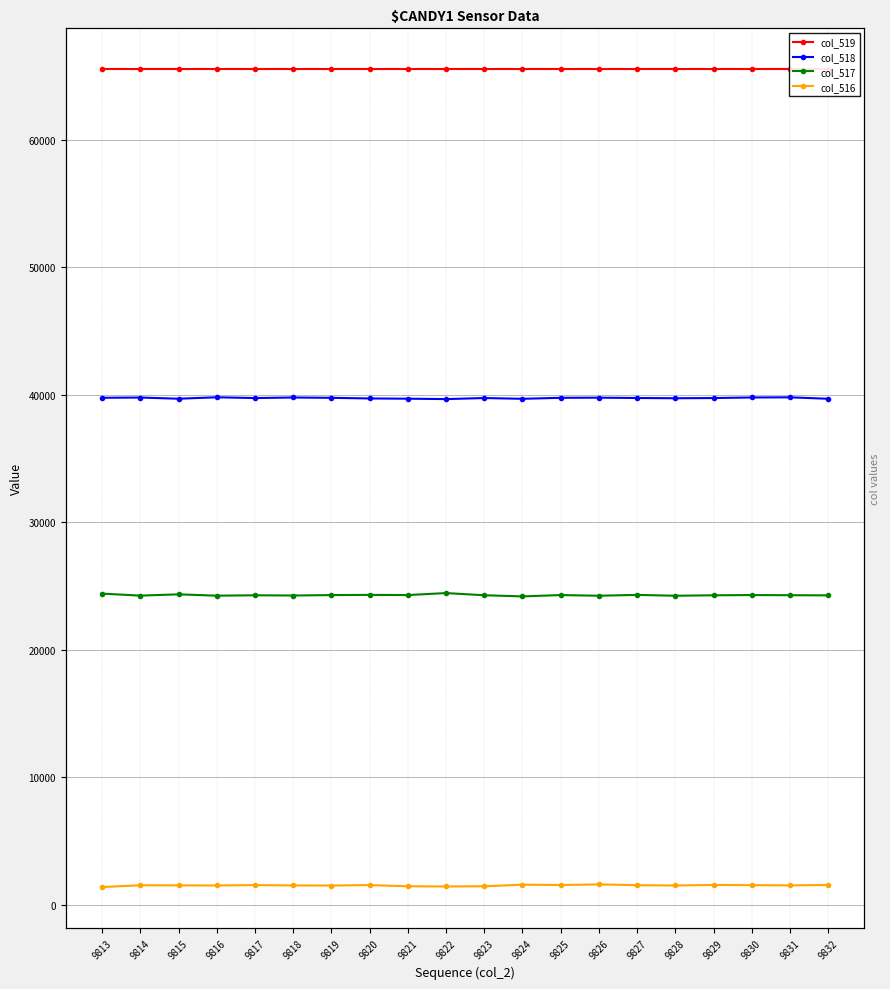

Where does the col_517 series first go above 24272?

9813